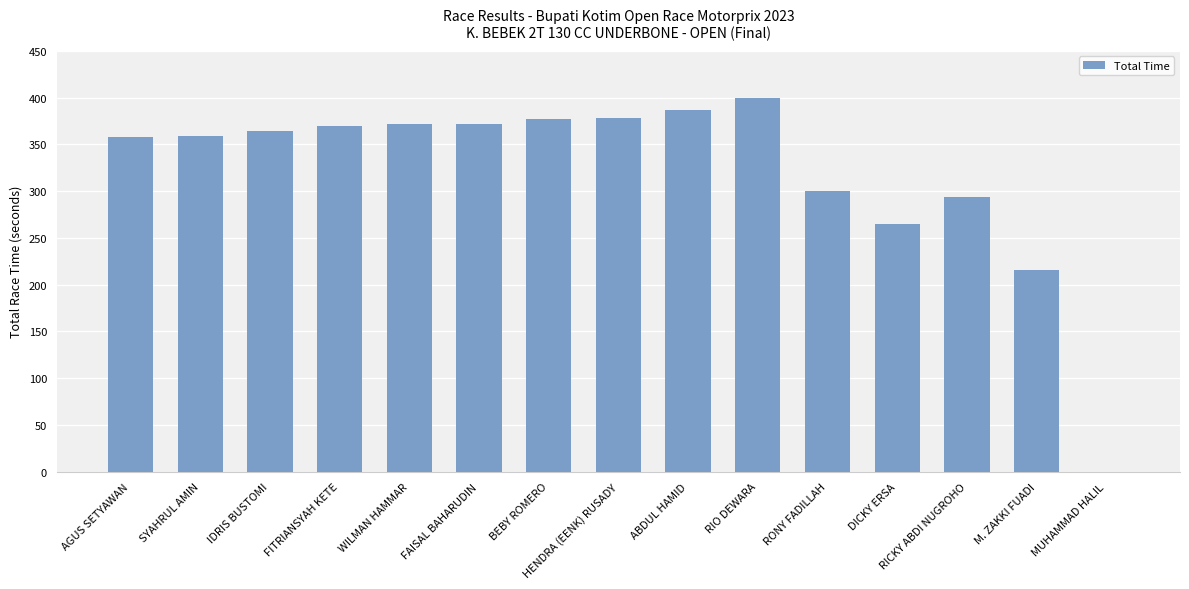

Where is the data nearest to the value 199?

M. ZAKKI FUADI